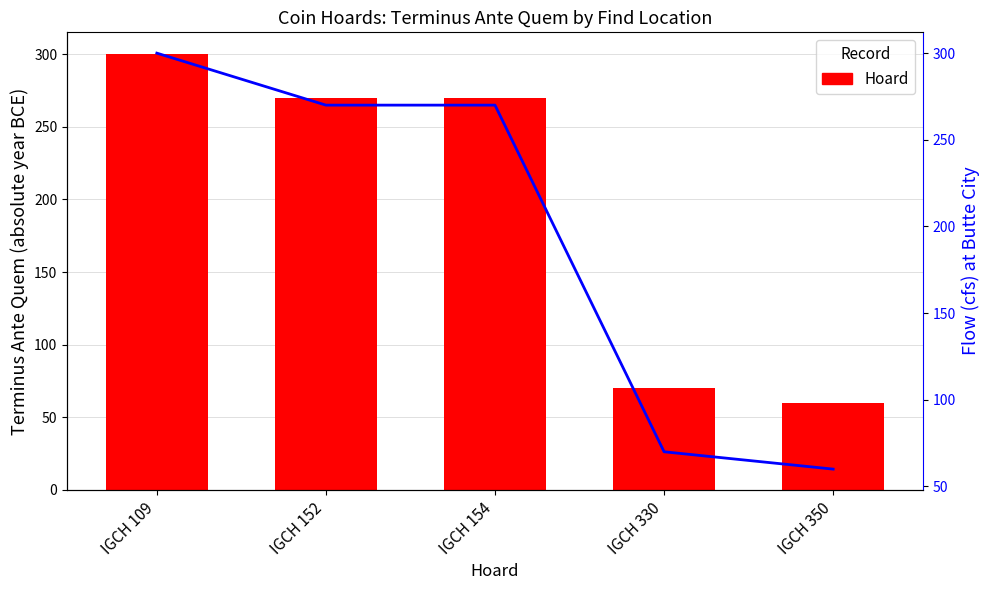

What is the value of the Trend bar at the 4th from the left?

70